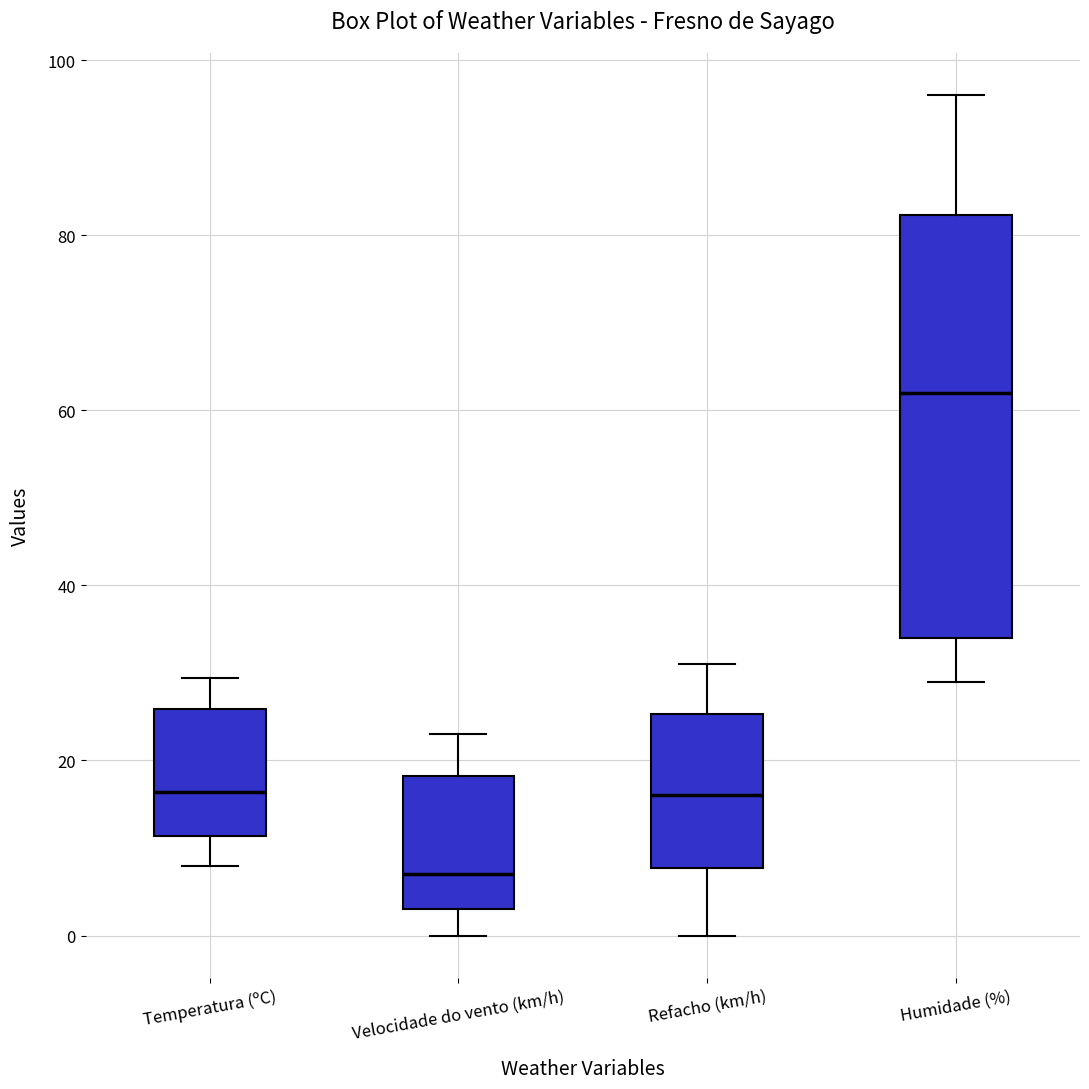

Which box is the tallest, from its lower edge to its upper edge?

Humidade (%)